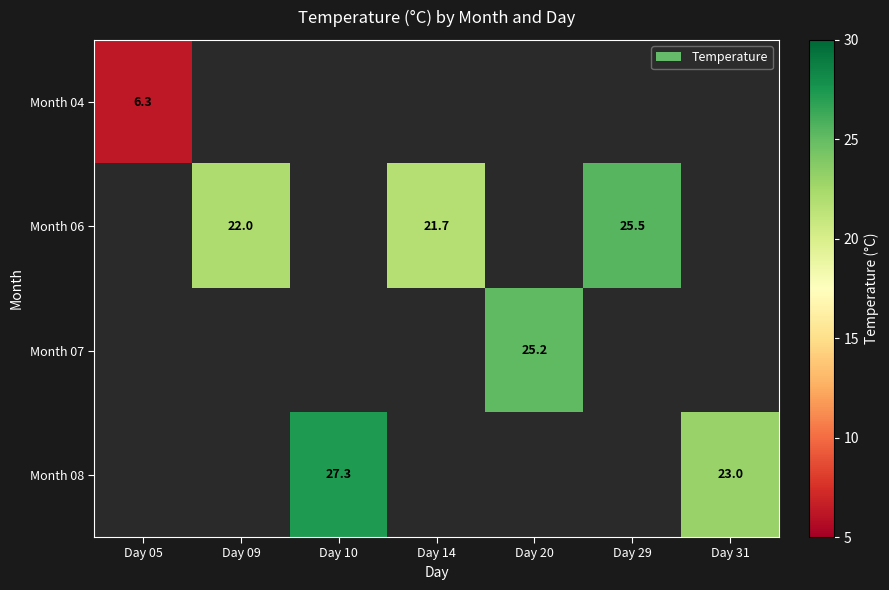

What is the smallest value displayed?

6.3